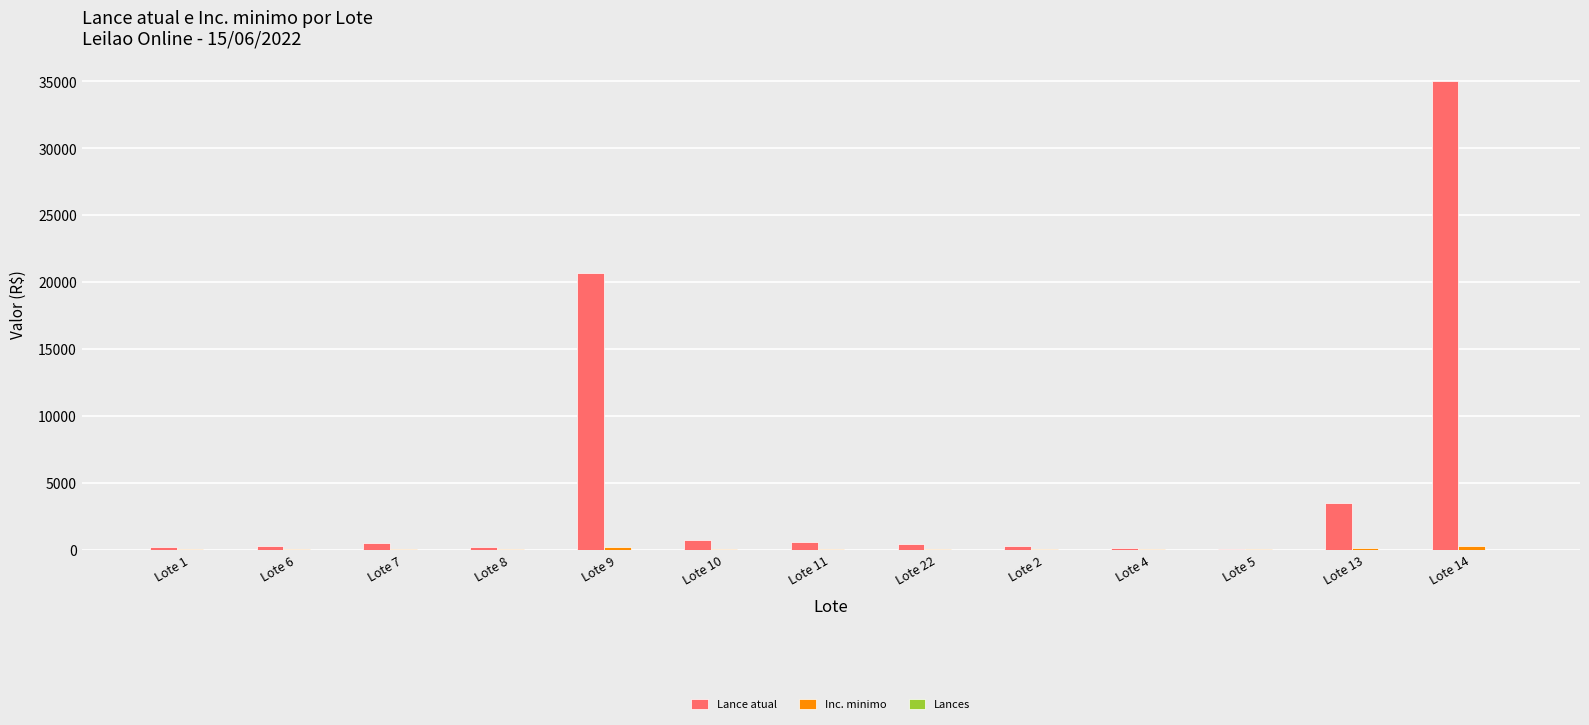

Between Lote 9 and Lote 5, which series saw the biggest shift?

Lance atual